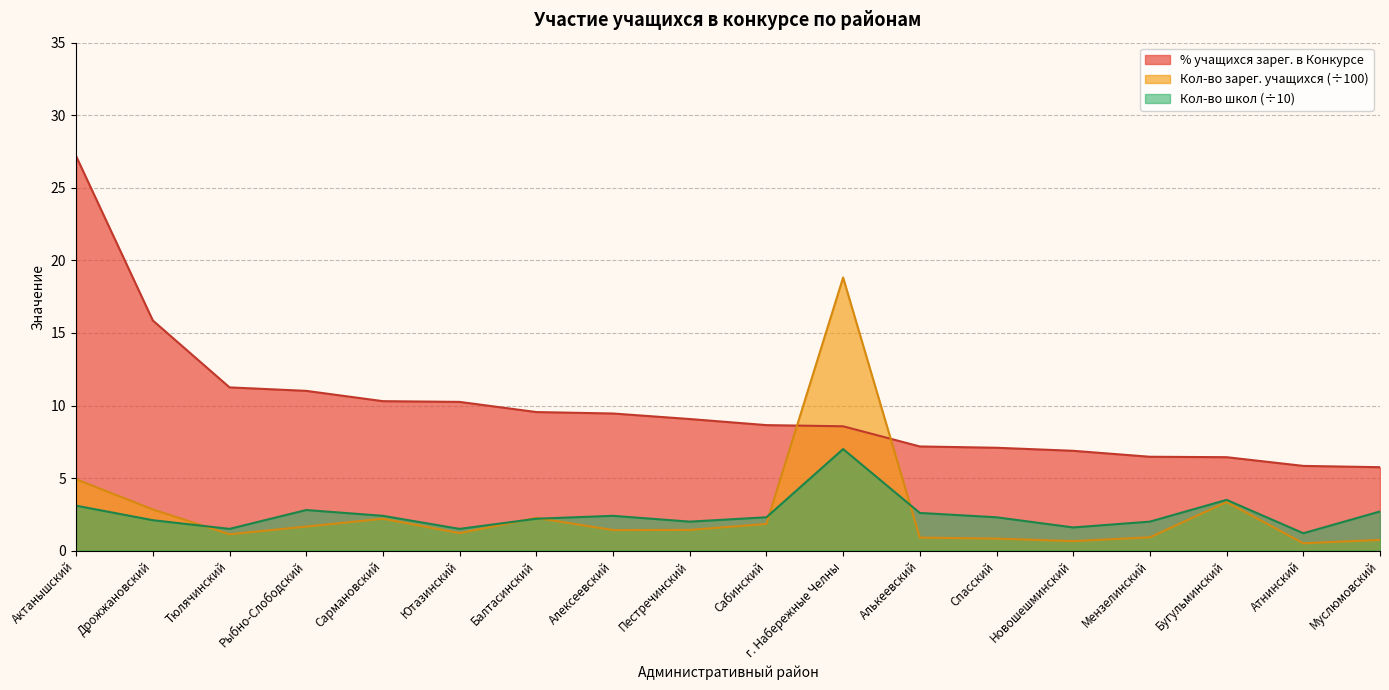

What is the label of the 16th point from the right?

Тюлячинский